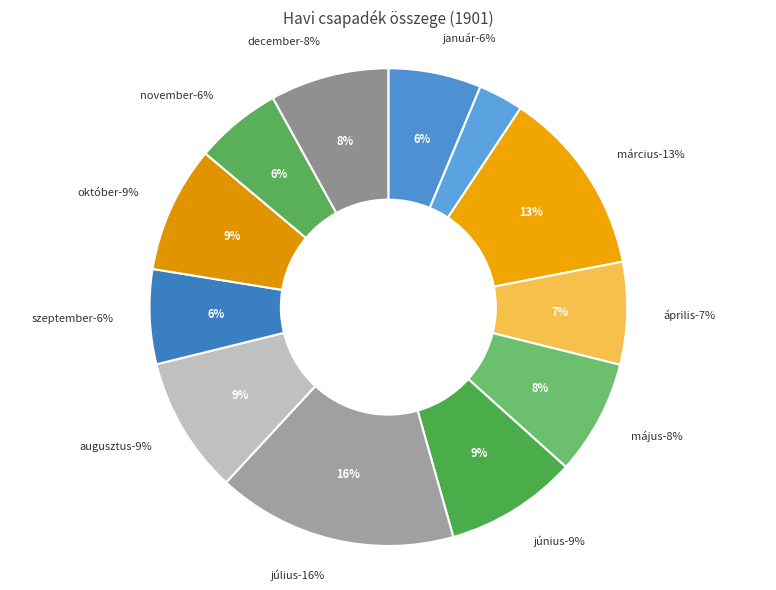

Does július represent more than half of the total?

No